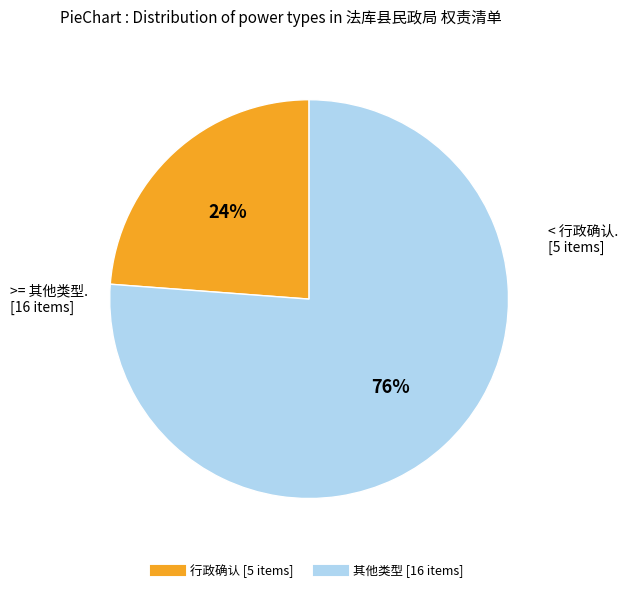

Does any single category account for the majority?

Yes